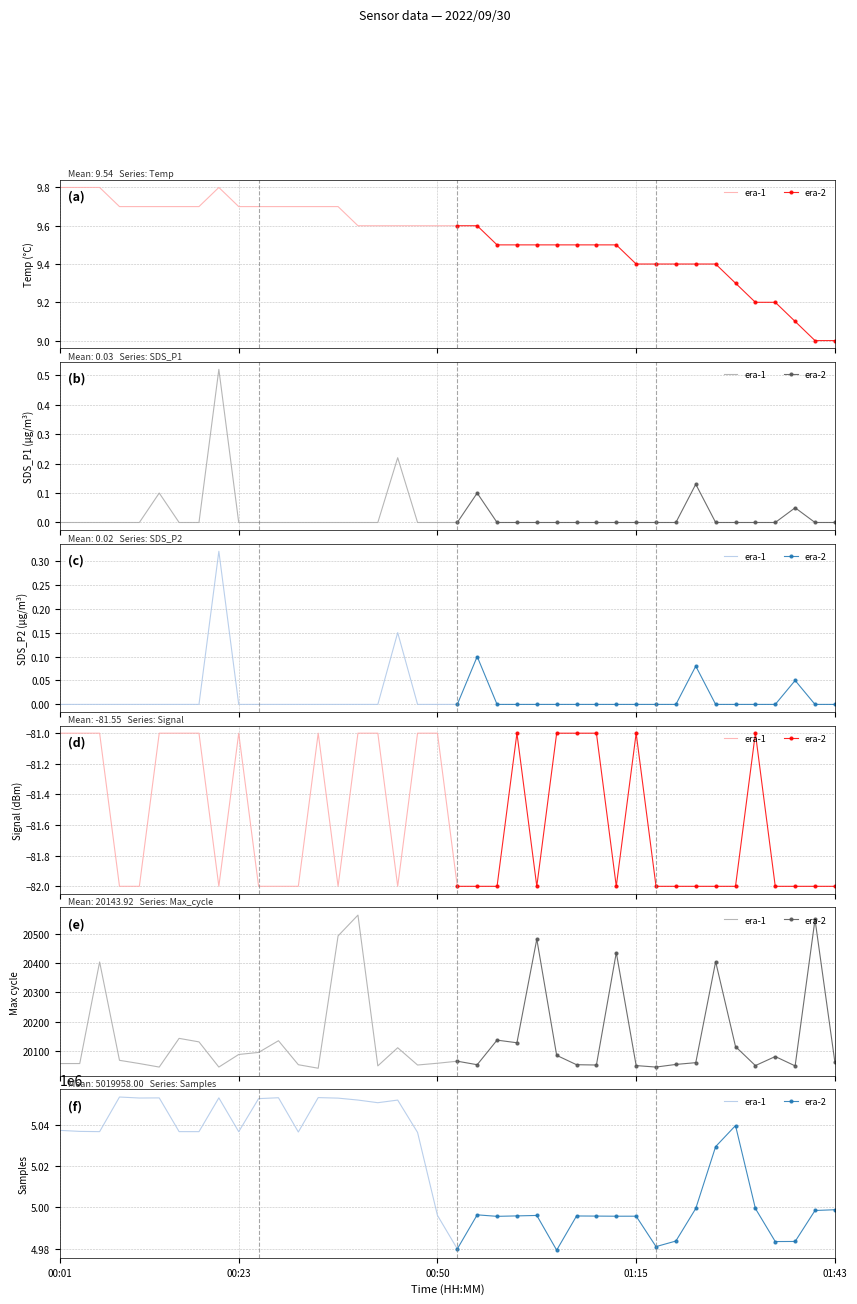

Read the Samples value at 17.

5052305.0